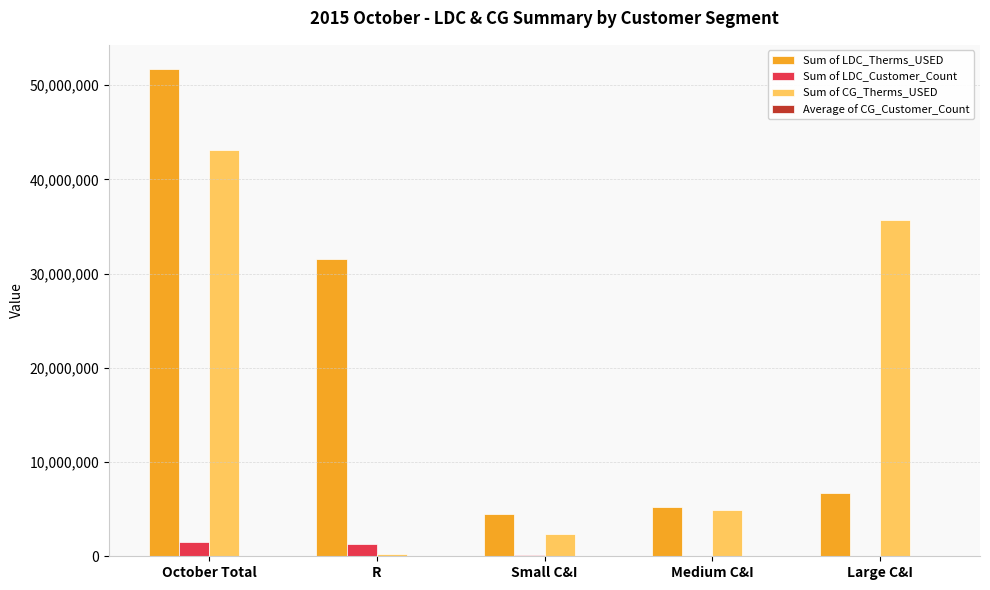

Between Medium C&I and Large C&I, which series saw the biggest shift?

Sum of CG_Therms_USED